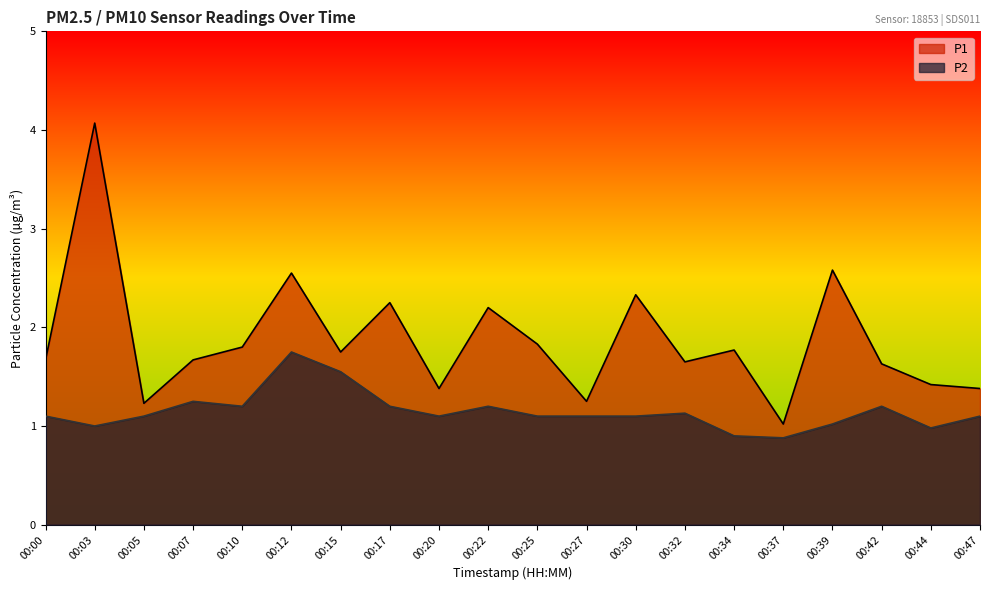

What is the difference between the maximum and minimum values in the P2 series?

0.9